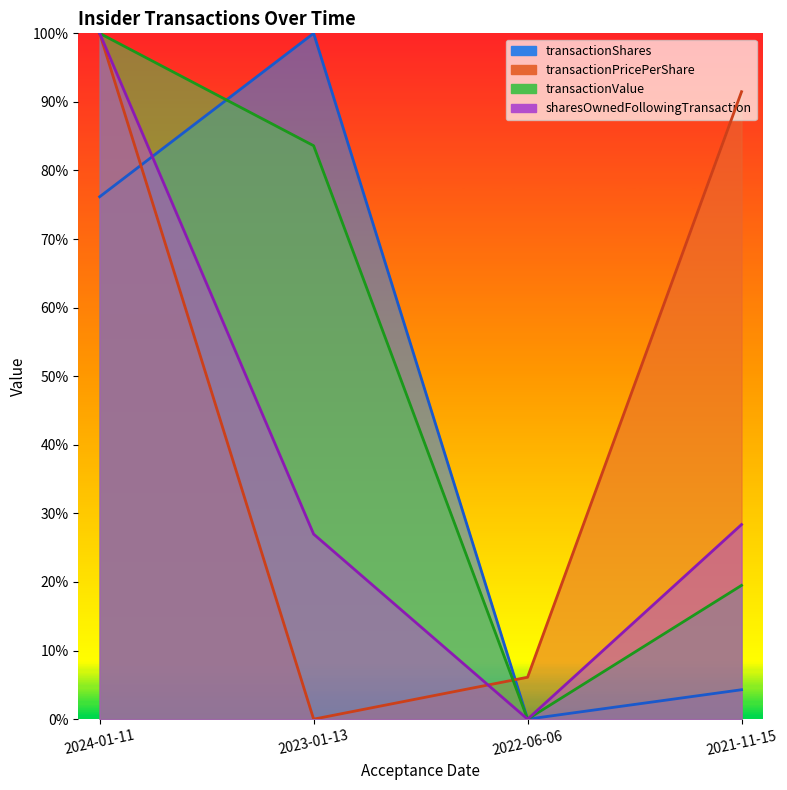

Between 2023-01-13 and 2021-11-15, which is larger?

2023-01-13